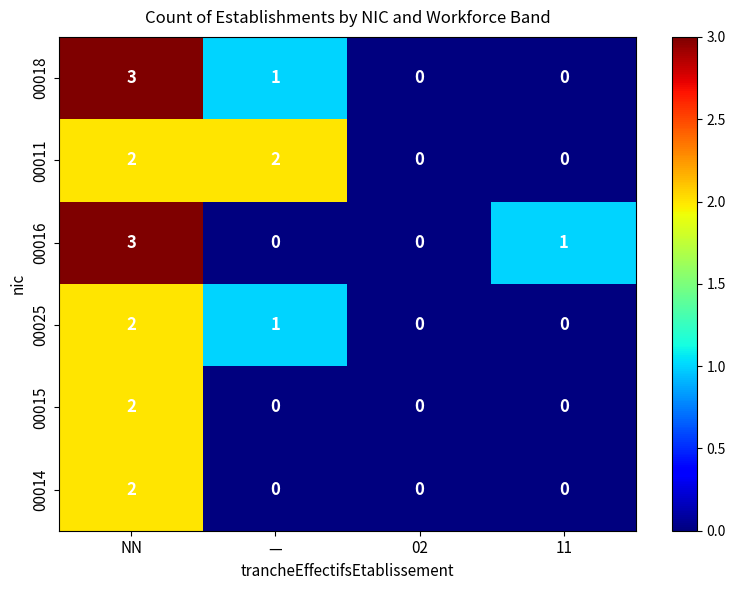

What is the highest value of the 00018 series?

3